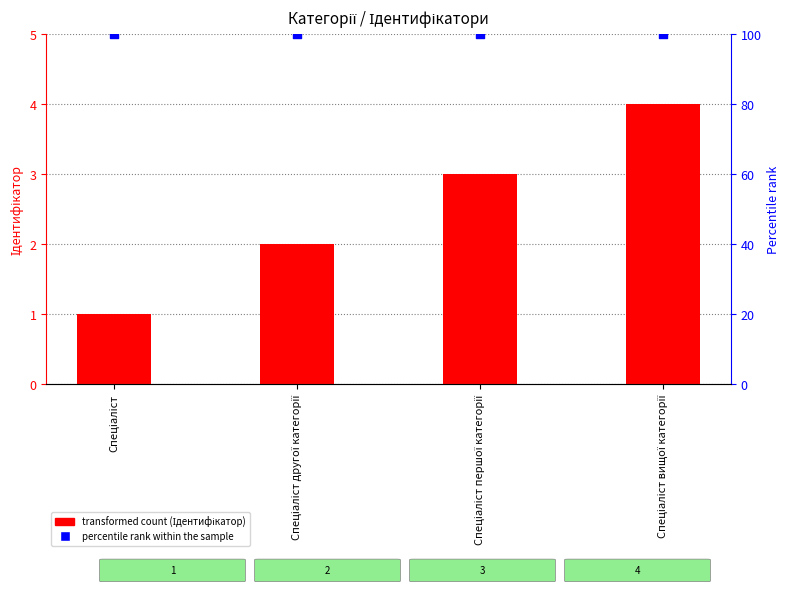

At which category is the sum across all series the highest?

Спеціаліст вищої категорії